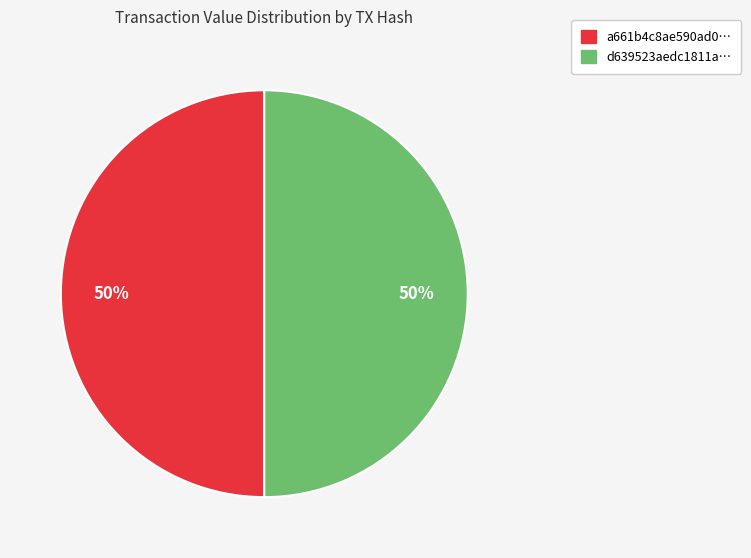

The a661b4c8ae590ad0… slice represents 50% of the pie. True or false?

True